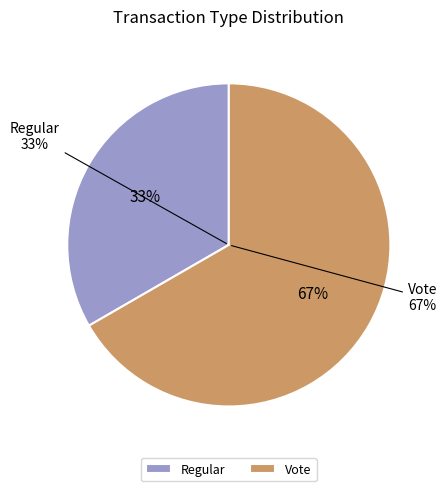

Do Vote and Regular together represent more than half of the pie?

Yes